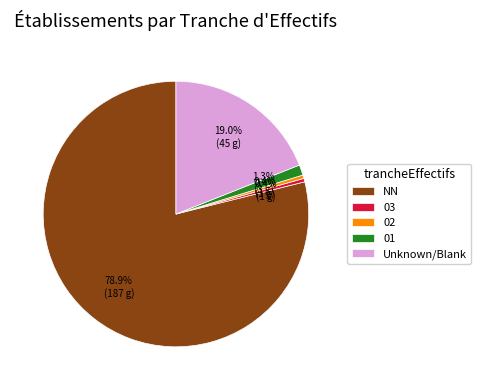

Is there any slice that represents more than half of the pie?

Yes